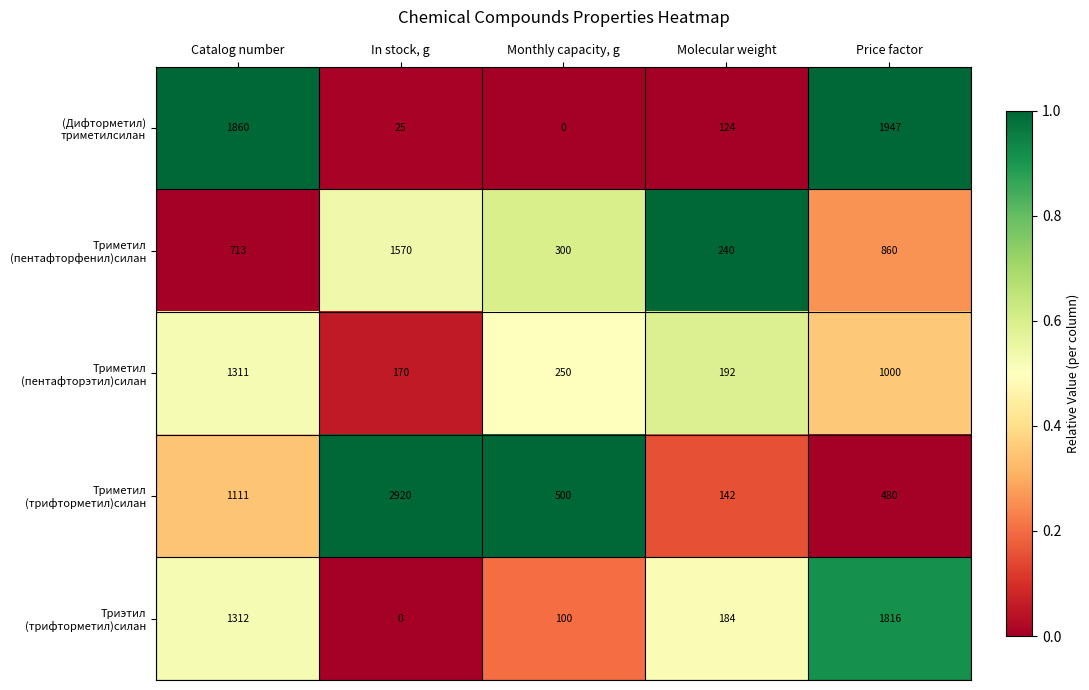

What is the total value across all series at Price factor?

6103